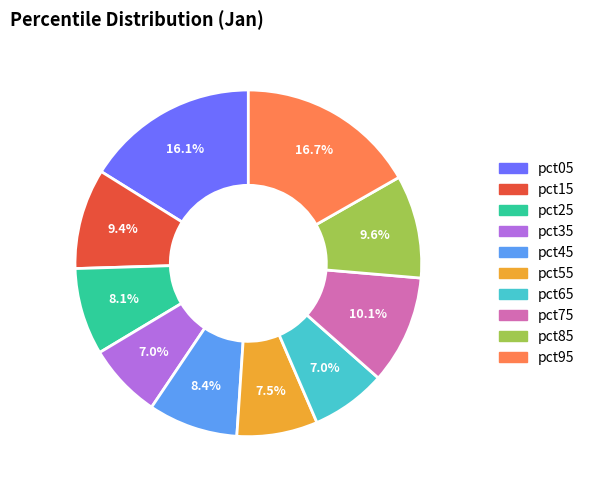

Is the sum of pct95 and pct65 greater than half?

No